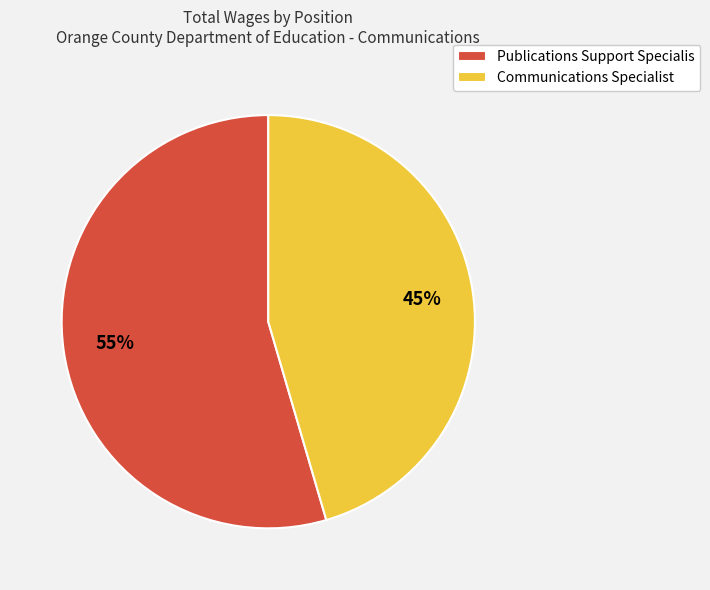

To the nearest percent, what is the combined percentage of Publications Support Specialis and Communications Specialist?

100%